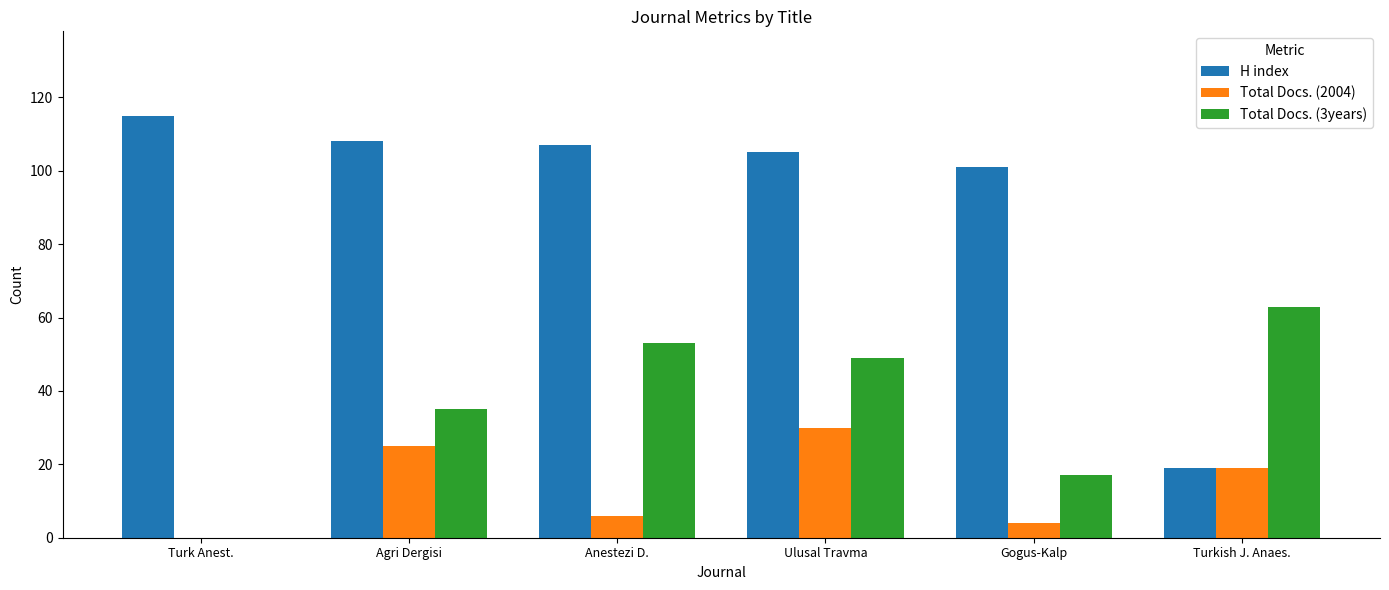

Where is Total Docs. (3years) nearest to the value 31?

Agri Dergisi